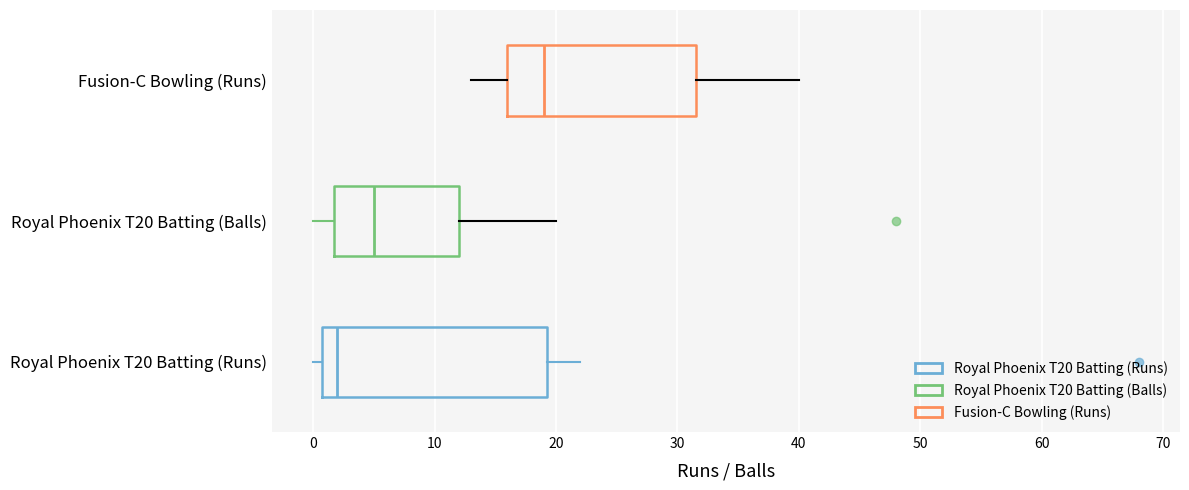

Comparing the boxes themselves (not the whiskers), which one is the widest?

Royal Phoenix T20 Batting (Runs)